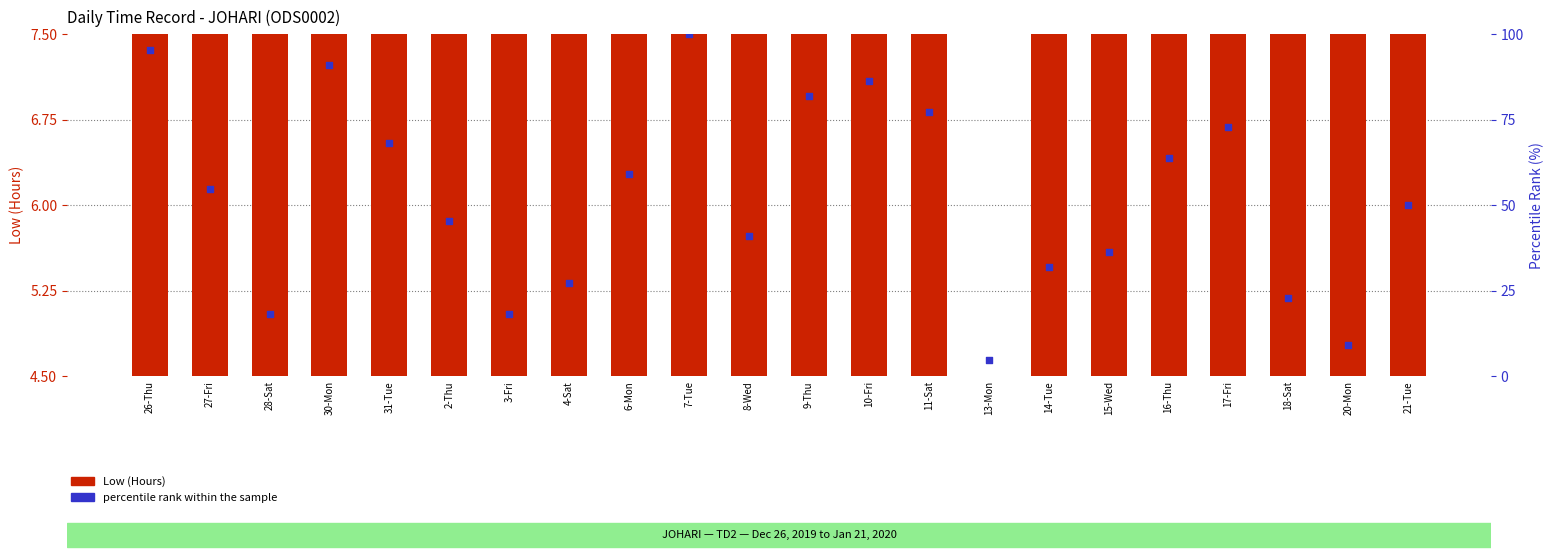

What are all the series names shown in the legend?

Low (Hours), percentile rank within the sample